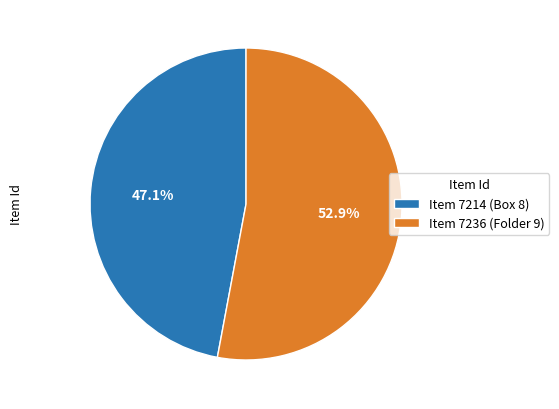

Between Item 7214 (Box 8) and Item 7236 (Folder 9), which is larger?

Item 7236 (Folder 9)